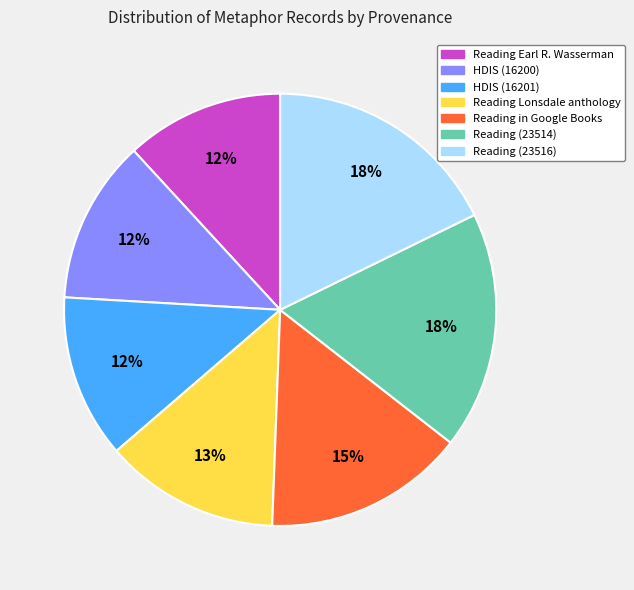

Approximately how many times larger is the value at HDIS (16200) compared to Reading Earl R. Wasserman?

1.0